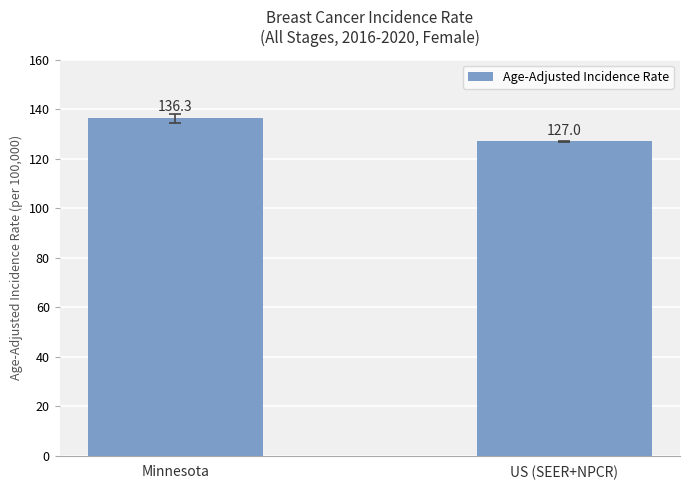

What is the ratio of the value at US (SEER+NPCR) to the value at Minnesota?

0.9